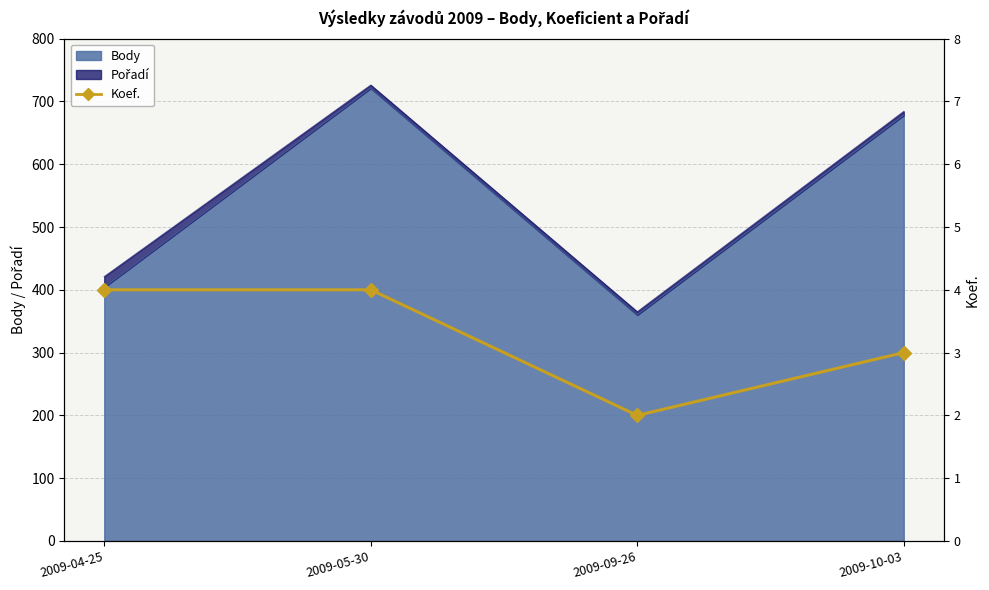

How many values are between 3 and 4?

3